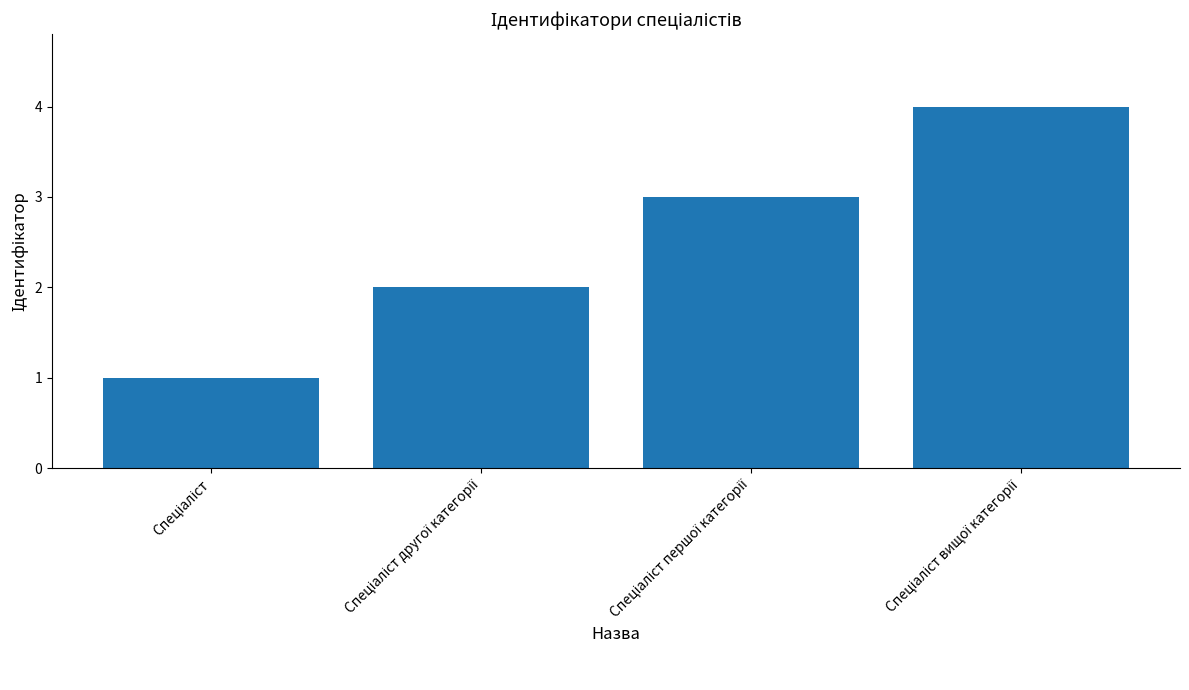

What is the greatest value displayed?

4